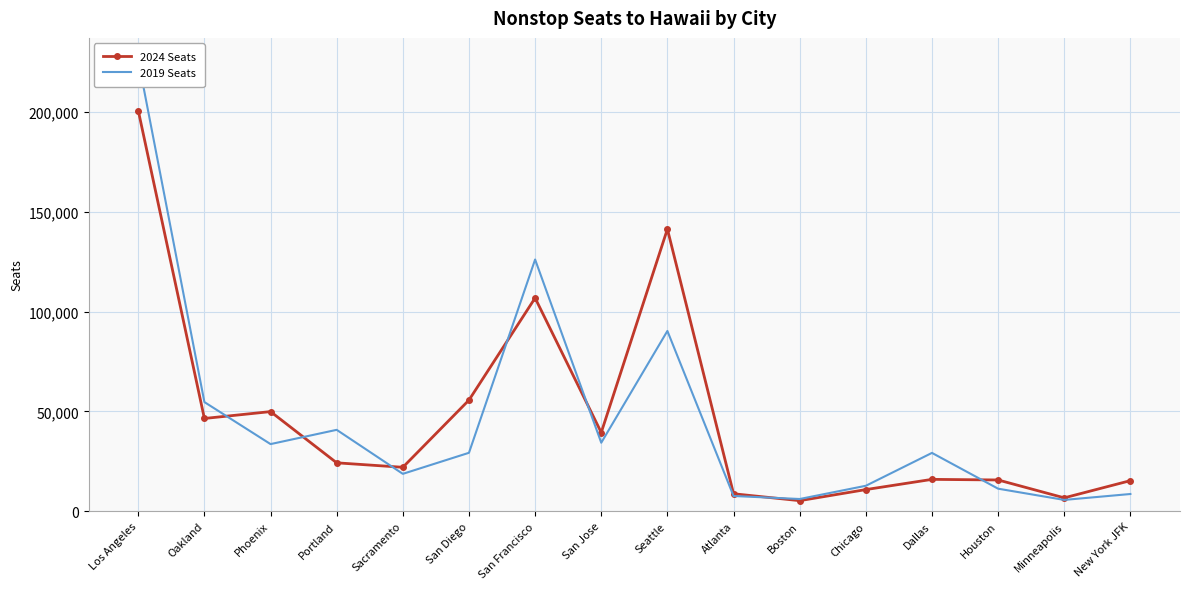

True or false: 2024 Seats has a value of 79679 at San Diego.

False